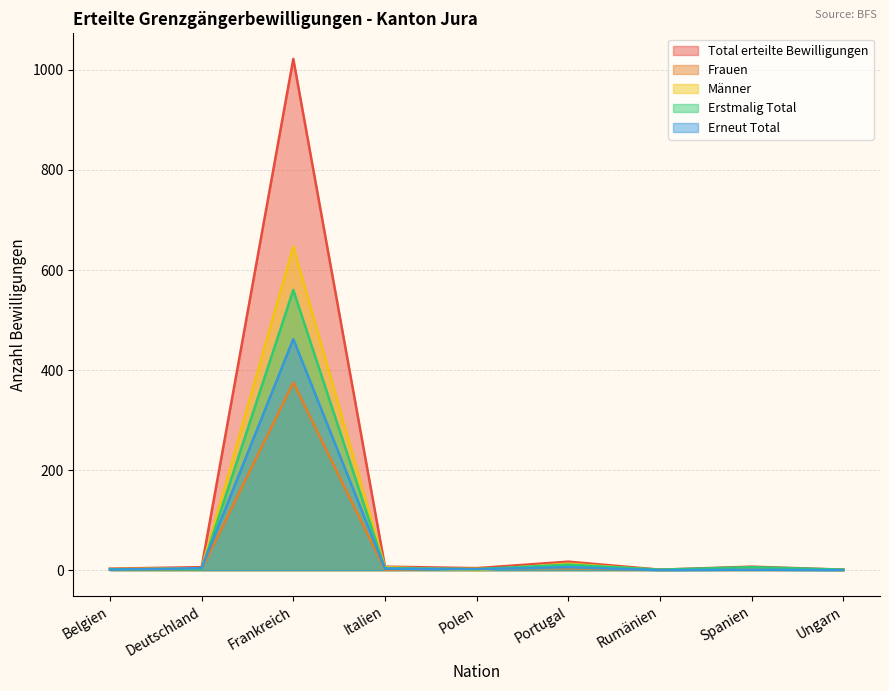

Where does the Erneut Total series first go above 2?

Deutschland